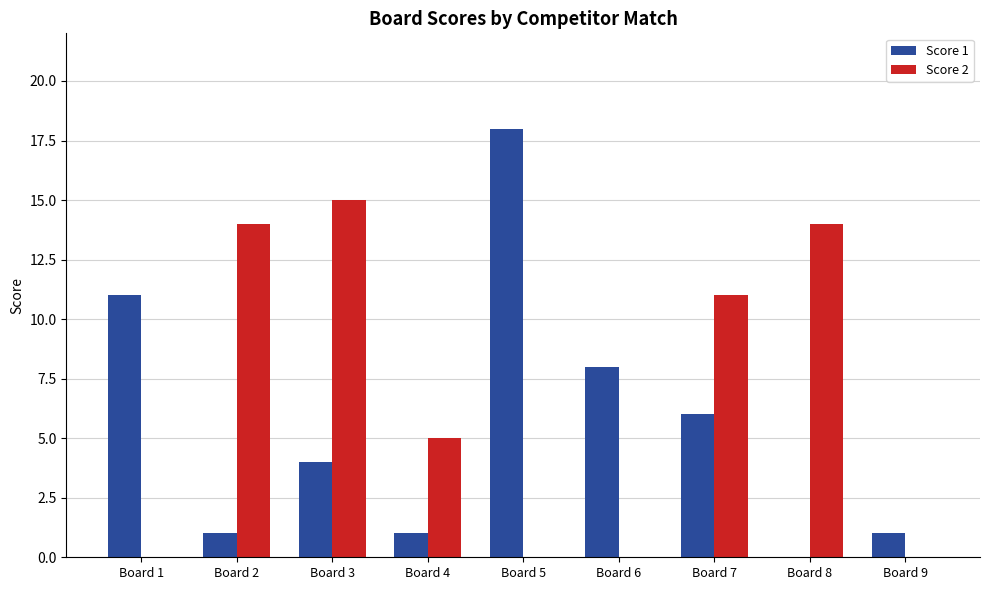

Where does the Score 1 series first go above 4?

Board 1